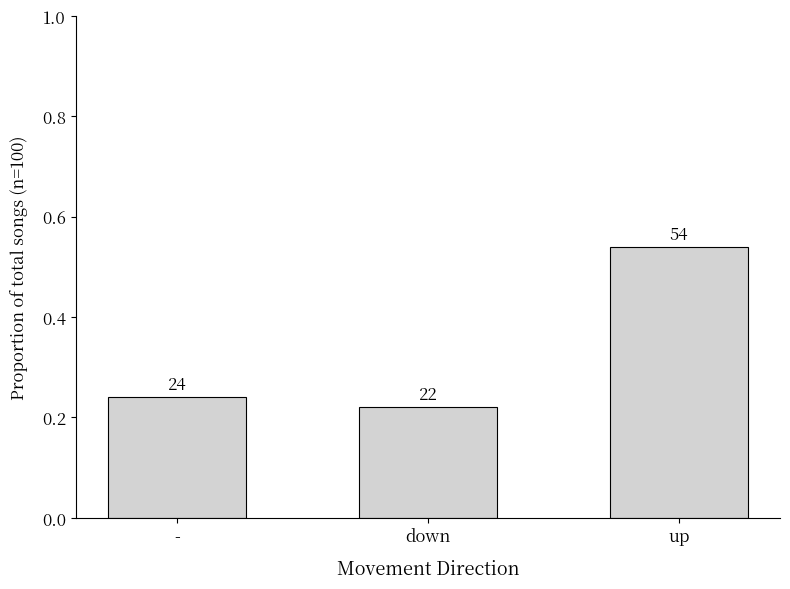

List the labels in order of value, largest first.

up, -, down